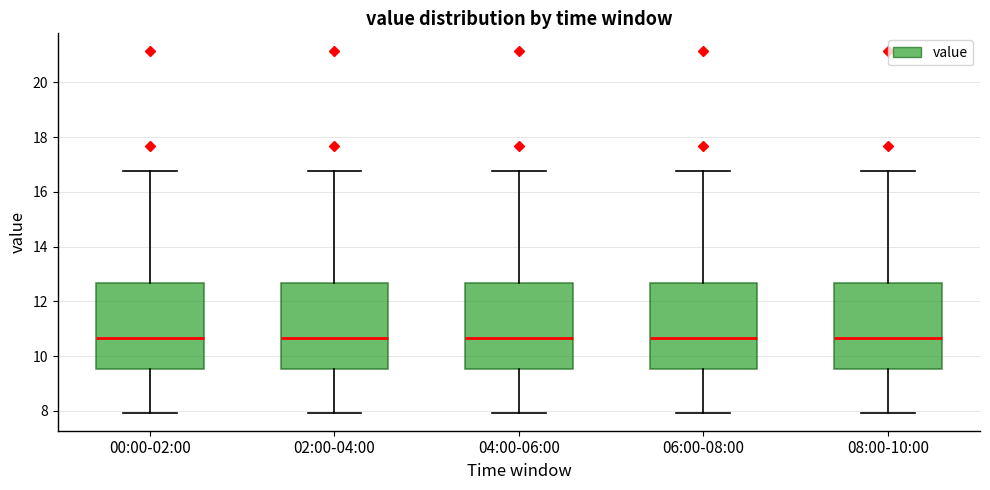

Where does the upper whisker of the box for 02:00-04:00 end on the y-axis? The values are not printed on the chart, so give them approximately, as read against the axis.

16.8